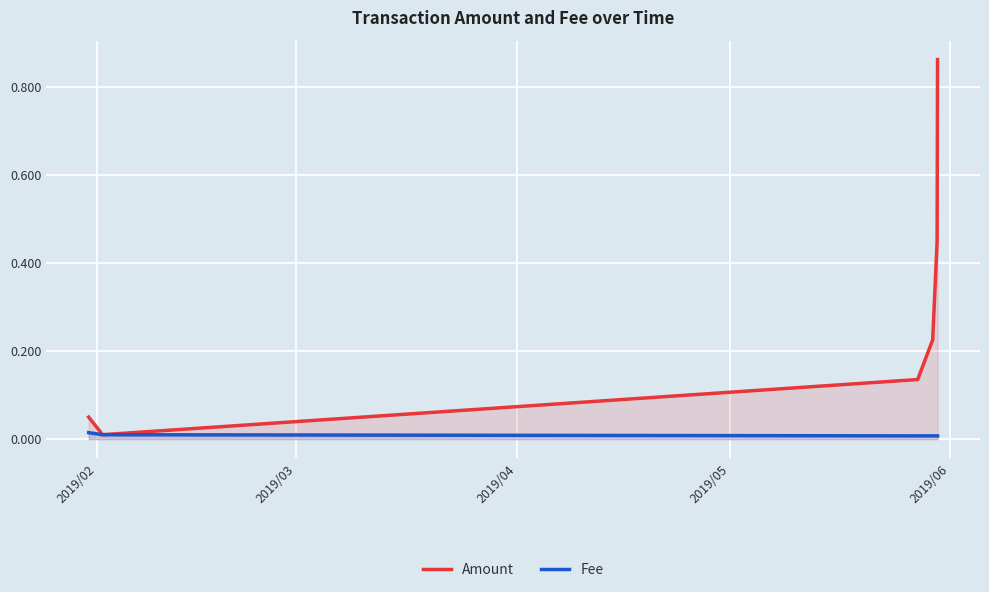

What are all the series names shown in the legend?

Amount, Fee